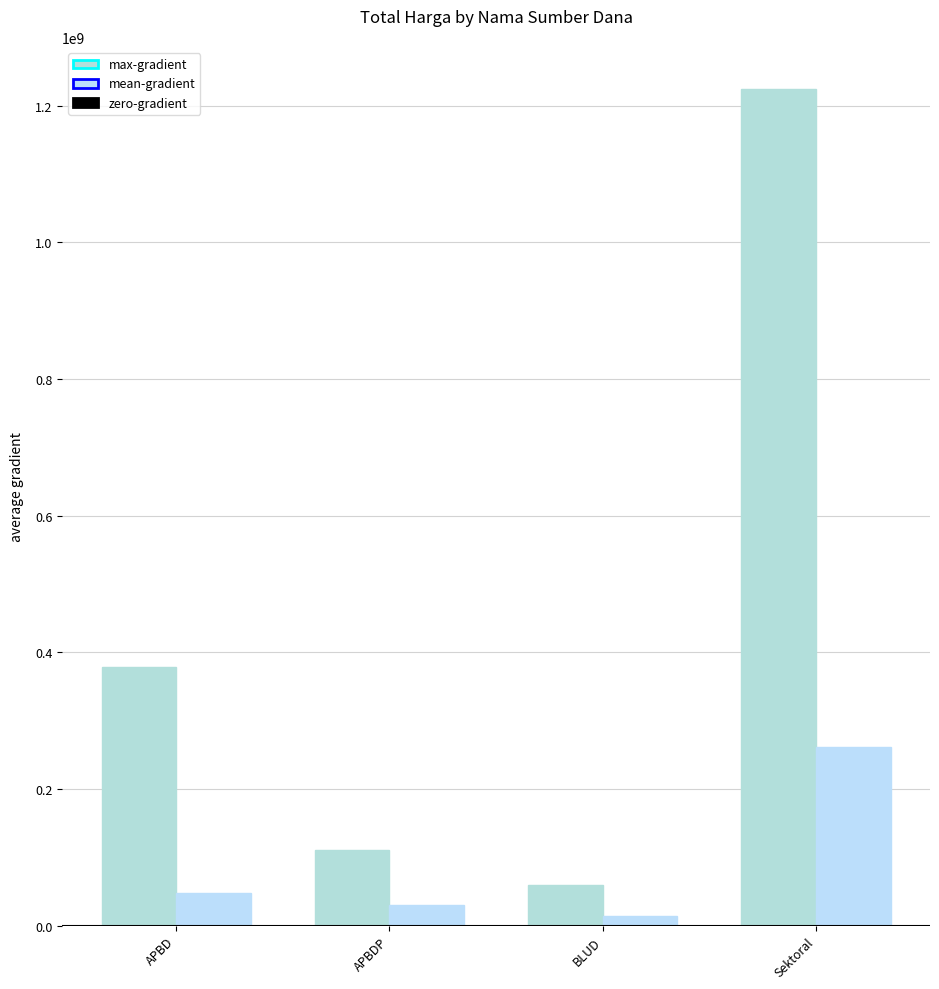

At how many categories does at least one series exceed 346815815?

2